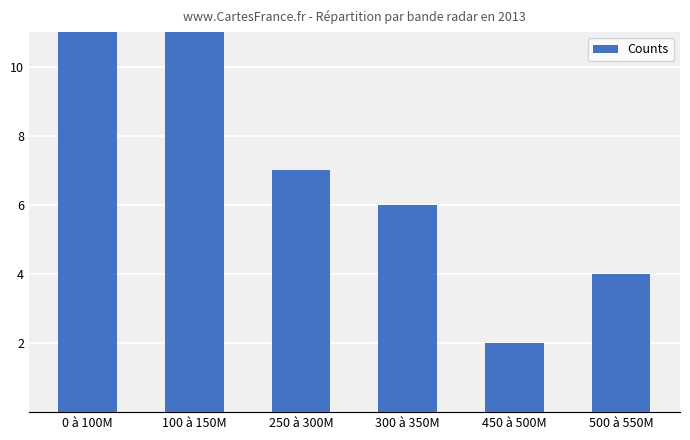

What is the sum of the values at 500 à 550M and 250 à 300M?

11